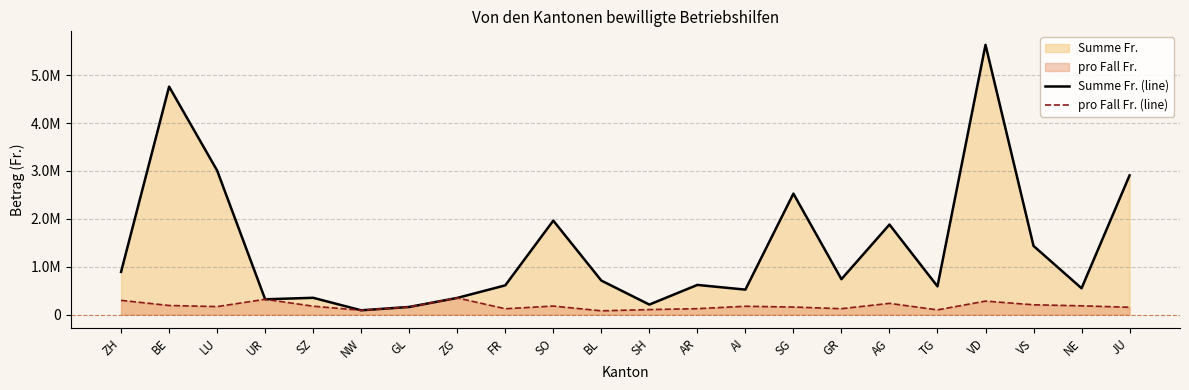

Count the number of data series in this chart.

2